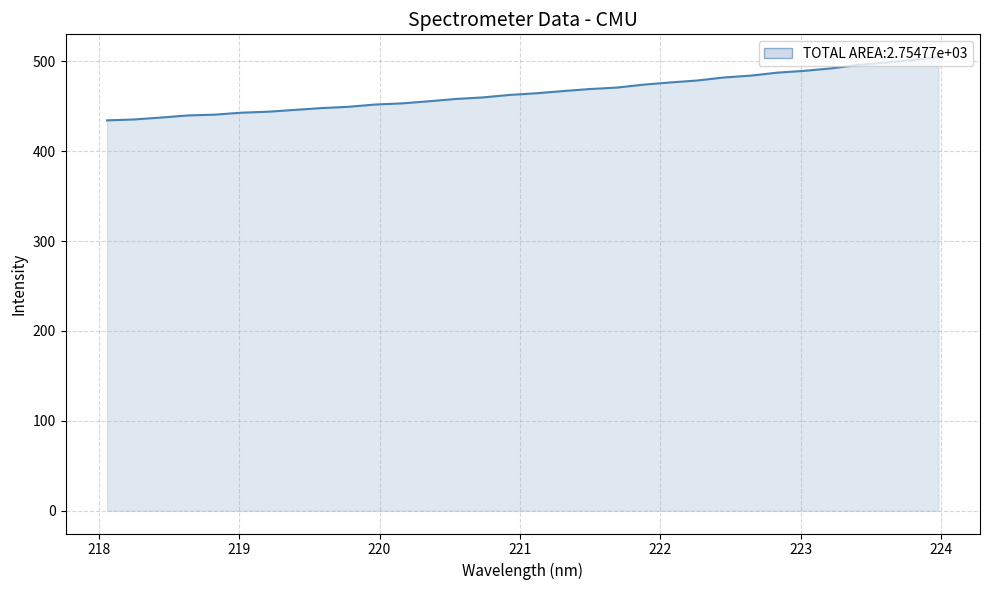

What is the minimum value shown in the chart?

434.3